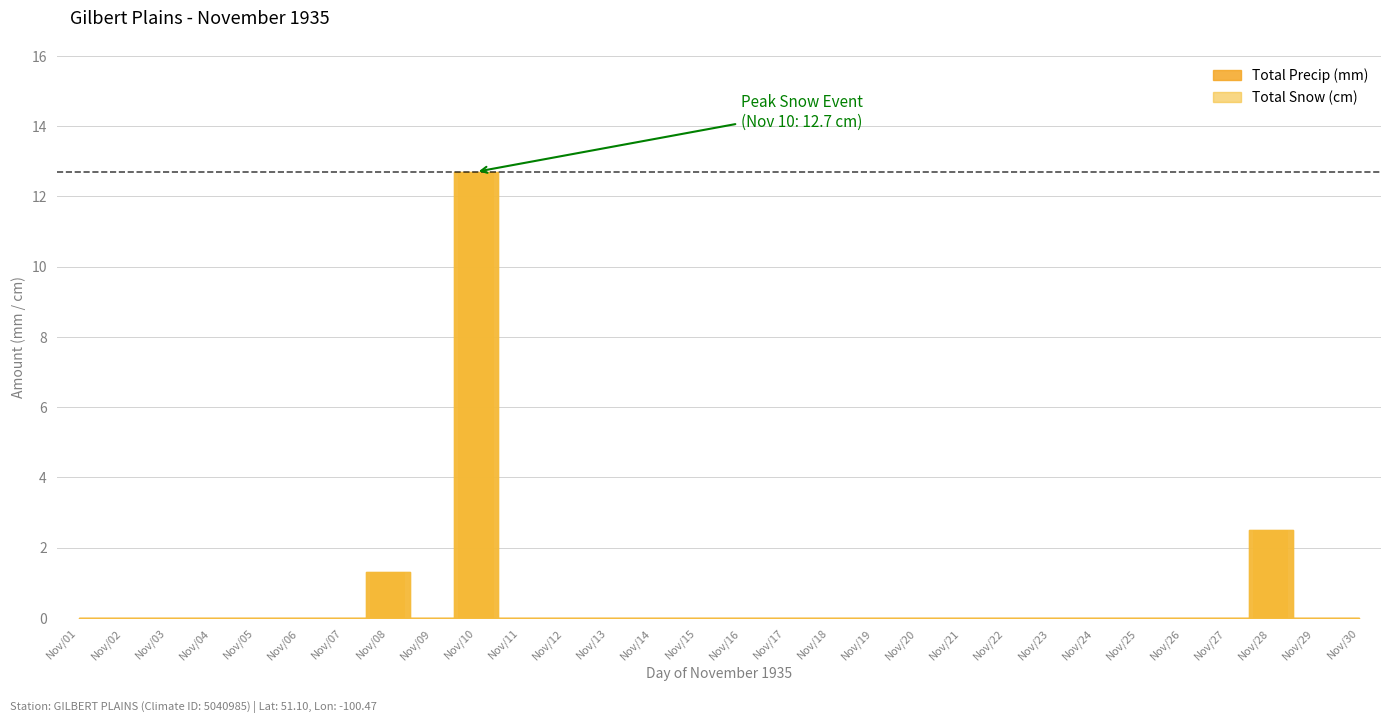

How many values in the Total Snow (cm) series exceed 0?

3